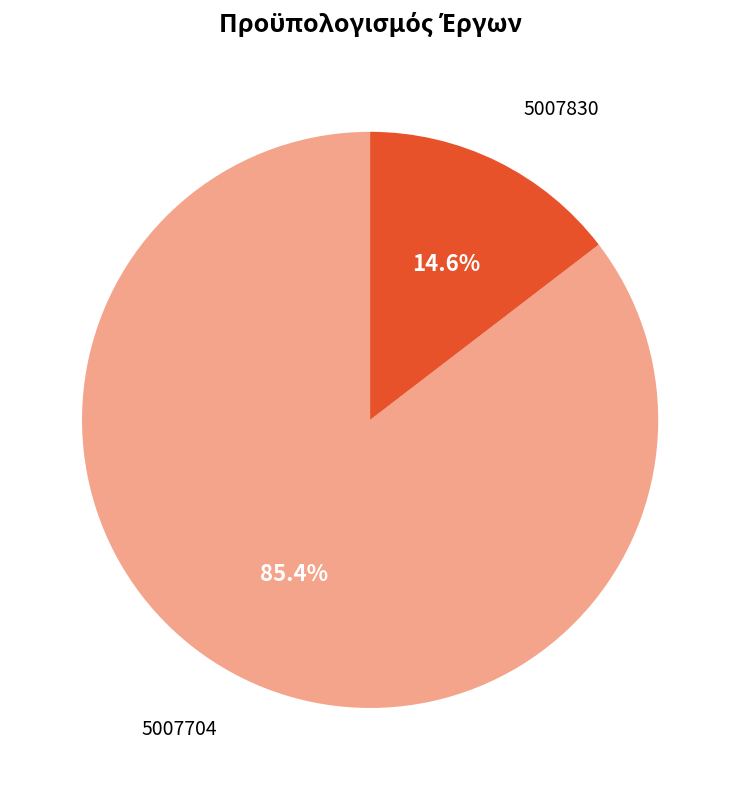

Between 5007704 and 5007830, which is larger?

5007704